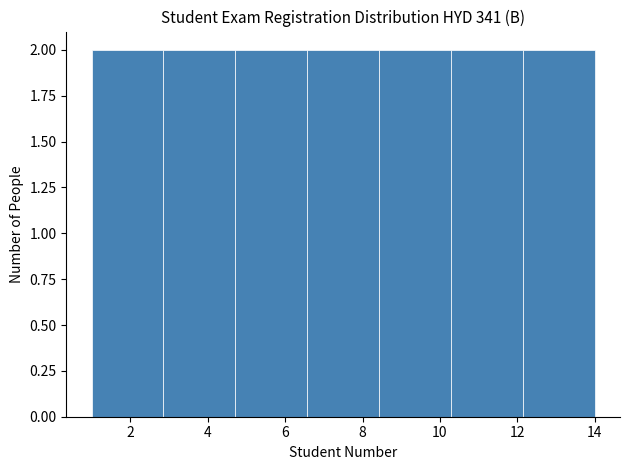

Reading left to right, transcribe this chart: for each bar, give the range it covers on the x-axis and its height. Neither the bar edges nor the heights are printed on the chart, so give them approximately, as read against the axes.

1.0 to 2.8: 2
2.8 to 4.8: 2
4.8 to 6.6: 2
6.6 to 8.4: 2
8.4 to 10.2: 2
10.2 to 12.2: 2
12.2 to 14.0: 2